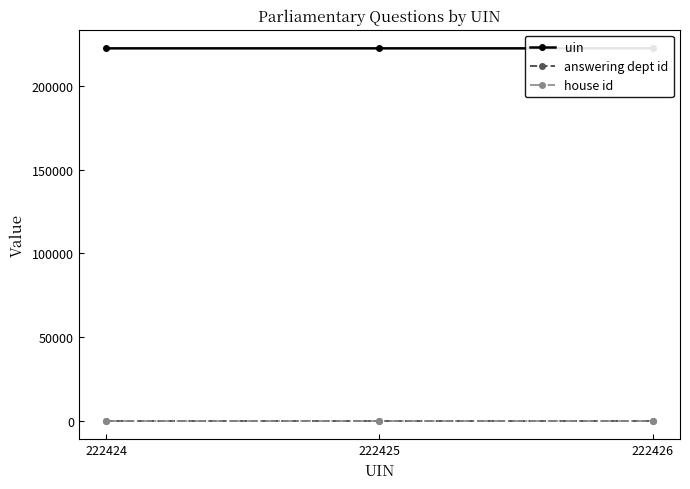

What is the lowest value of the house id series?

1